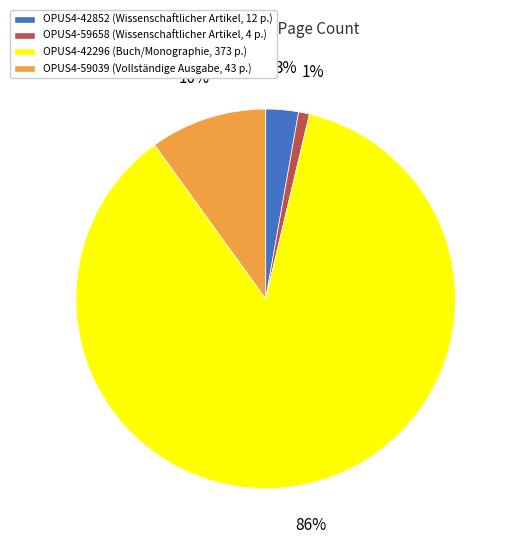

To the nearest percent, what is the average slice percentage?

25%